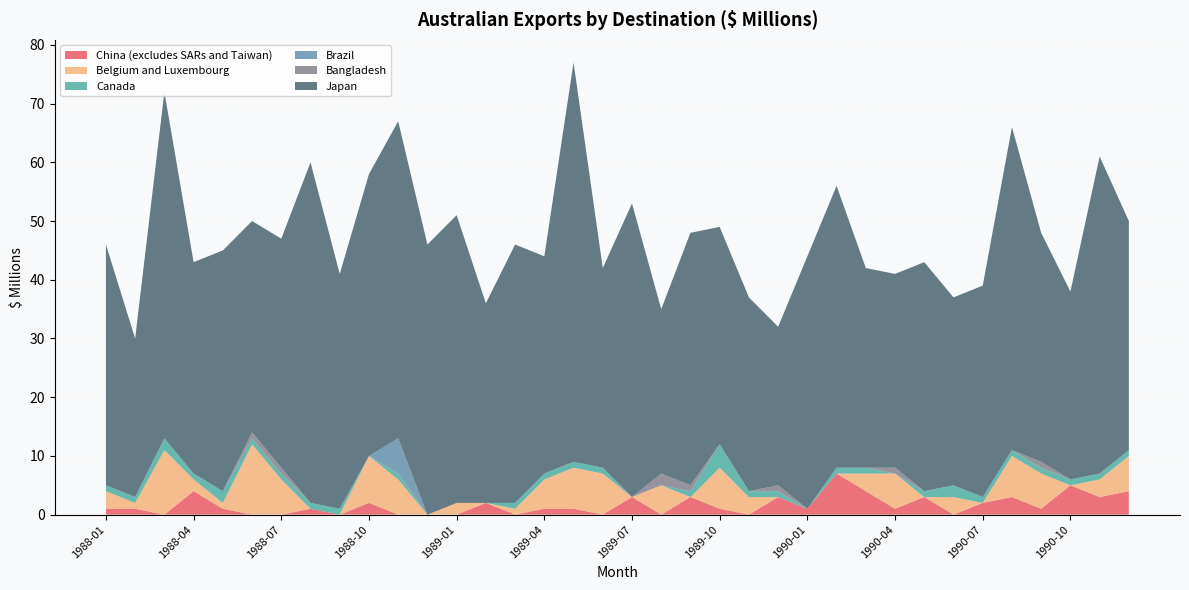

Reading left to right, extract all data points from this chart.

China (excludes SARs and Taiwan): 1	1	0	4	1	0	0	1	0	2	0	0	0	2	0	1	1	0	3	0	3	1	0	3	1	7	4	1	3	0	2	3	1	5	3	4
Belgium and Luxembourg: 3	1	11	2	1	12	6	0	0	8	6	0	2	0	1	5	7	7	0	5	0	7	3	0	0	0	3	6	0	3	0	7	6	0	3	6
Canada: 1	1	2	1	2	1	1	1	1	0	1	0	0	0	1	1	1	1	0	0	1	4	1	1	0	1	1	0	1	2	1	1	1	1	1	1
Brazil: 0	0	0	0	0	0	0	0	0	0	6	0	0	0	0	0	0	0	0	0	0	0	0	0	0	0	0	0	0	0	0	0	0	0	0	0
Bangladesh: 0	0	0	0	0	1	1	0	0	0	0	0	0	0	0	0	0	0	0	2	1	0	0	1	0	0	0	1	0	0	0	0	1	0	0	0
Japan: 41	27	59	36	41	36	39	58	40	48	54	46	49	34	44	37	68	34	50	28	43	37	33	27	43	48	34	33	39	32	36	55	39	32	54	39